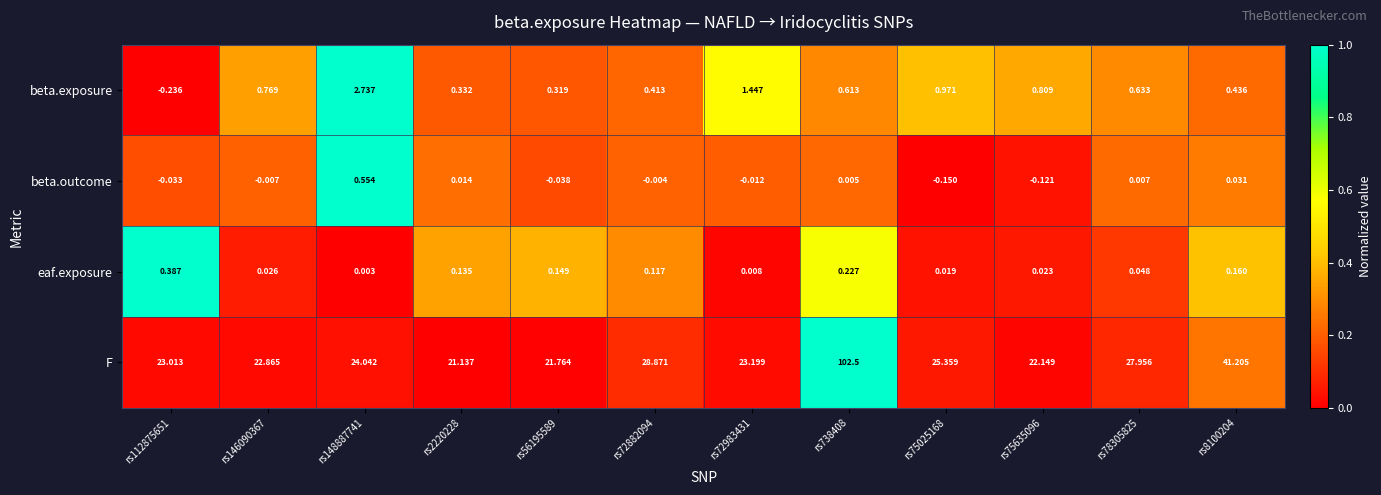

Which label corresponds to the largest value in the chart?

rs738408